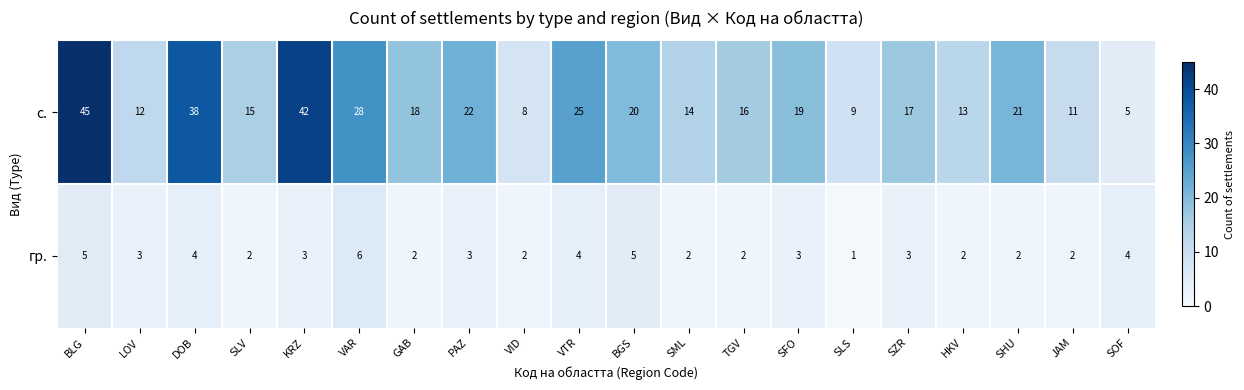

What is the difference between the maximum and second lowest values in the гр. series?

4